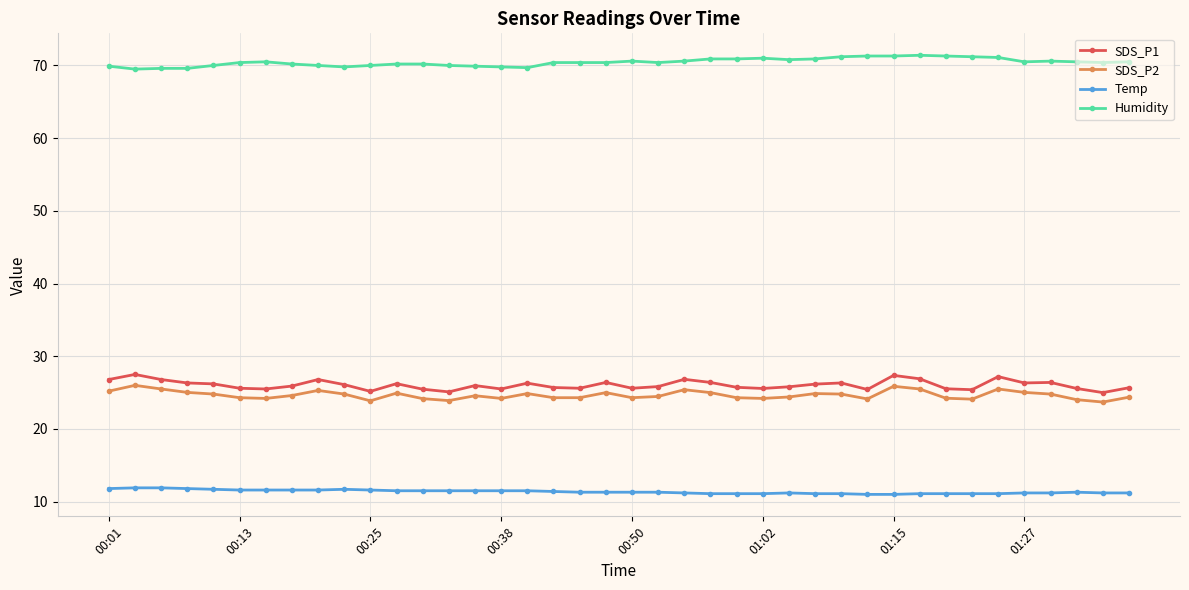

How many series are shown in this chart?

4